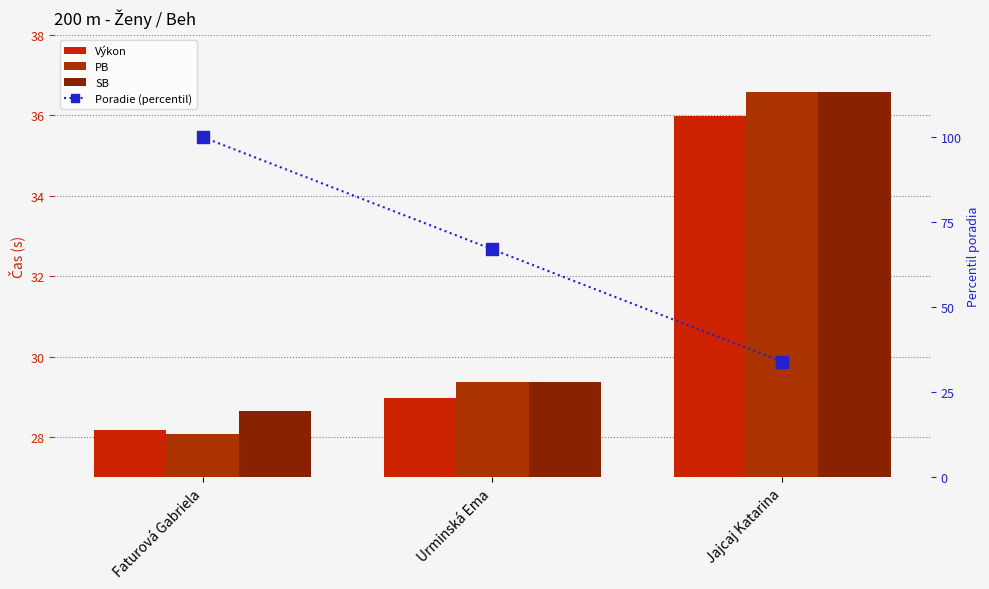

What is the average value of the Poradie (percentil) series?

67.0